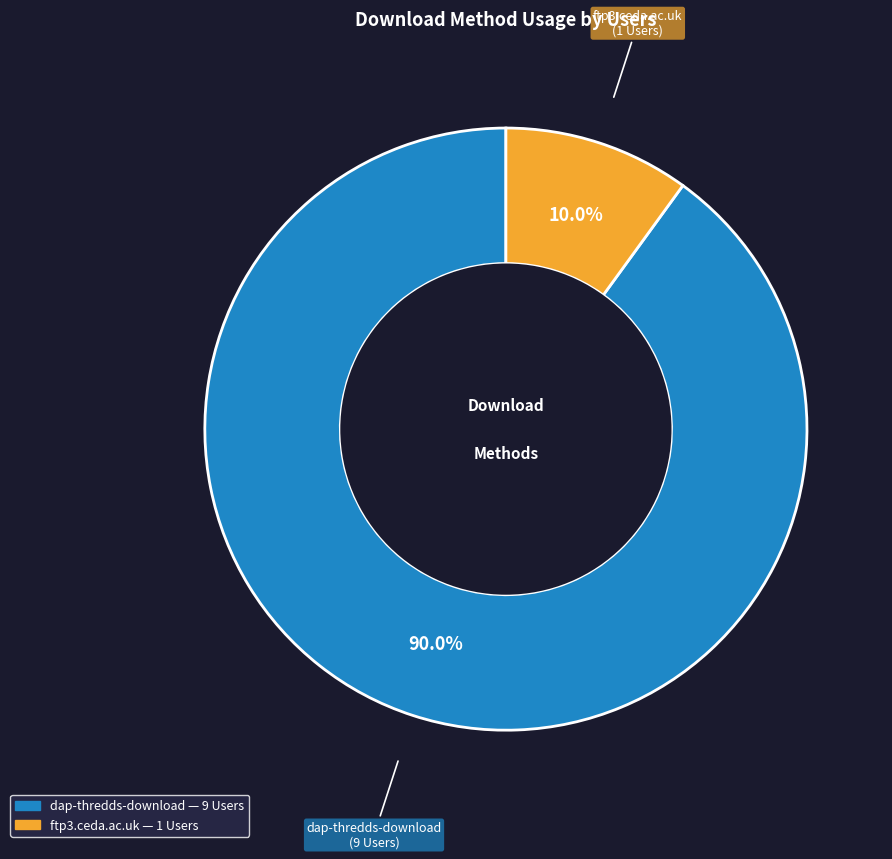

How many segments does this pie chart have?

2